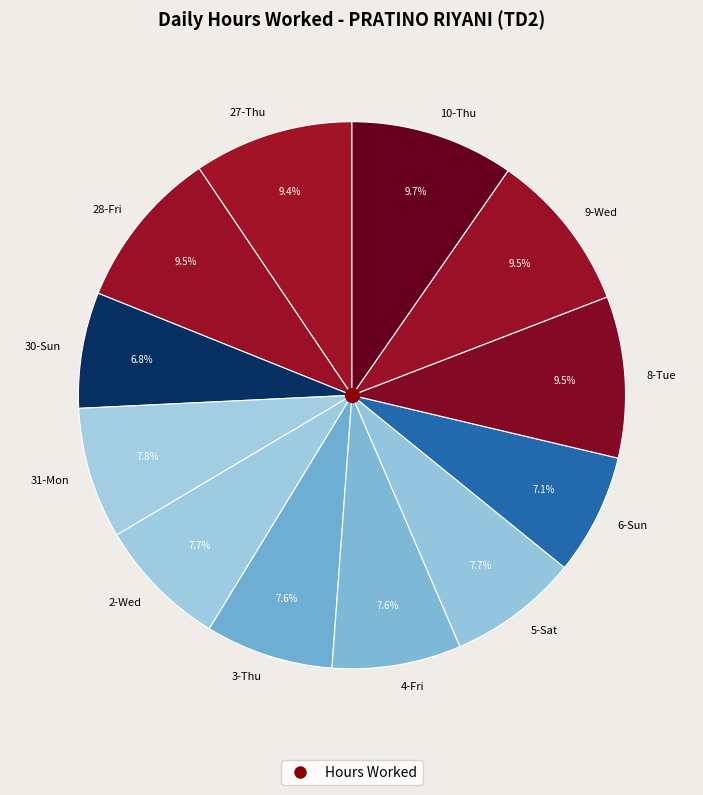

To the nearest percent, what is the difference between the largest and smallest slice percentages?

3%